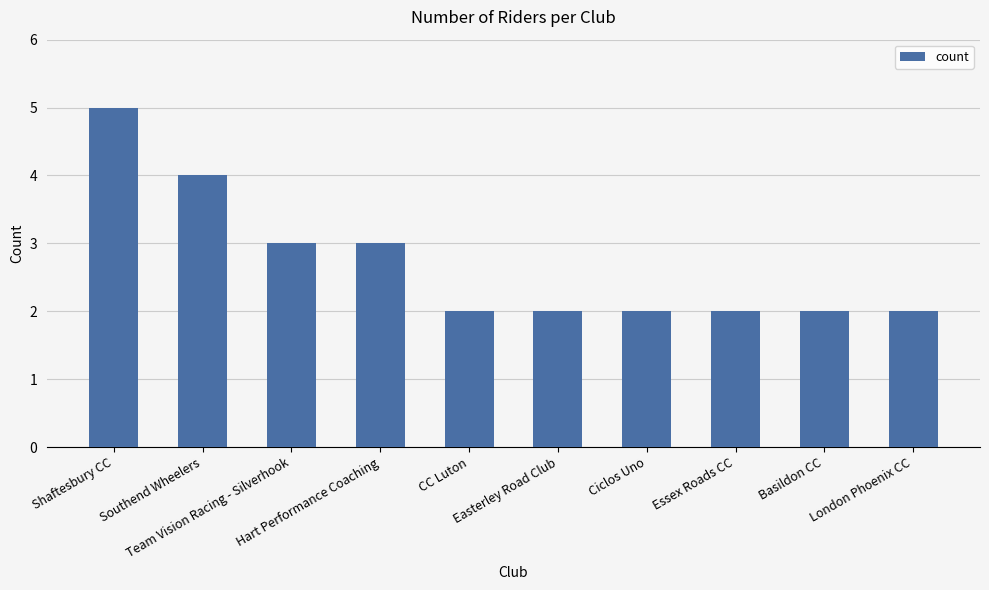

What is the average value?

3